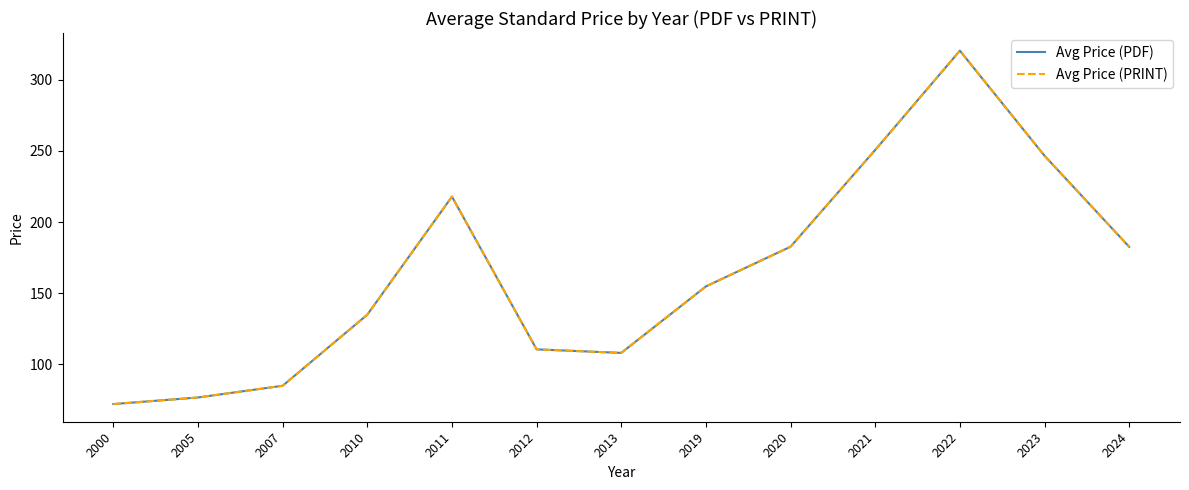

What is the difference between the Avg Price (PRINT) values at 2022 and 2019?

165.5